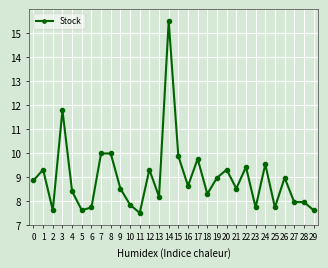

Reading left to right, extract all data points from this chart.

8.9	9.3	7.6	11.8	8.4	7.6	7.7	10.0	10.0	8.5	7.8	7.5	9.3	8.2	15.5	9.9	8.6	9.8	8.3	9.0	9.3	8.5	9.4	7.7	9.5	7.7	9.0	8.0	8.0	7.6